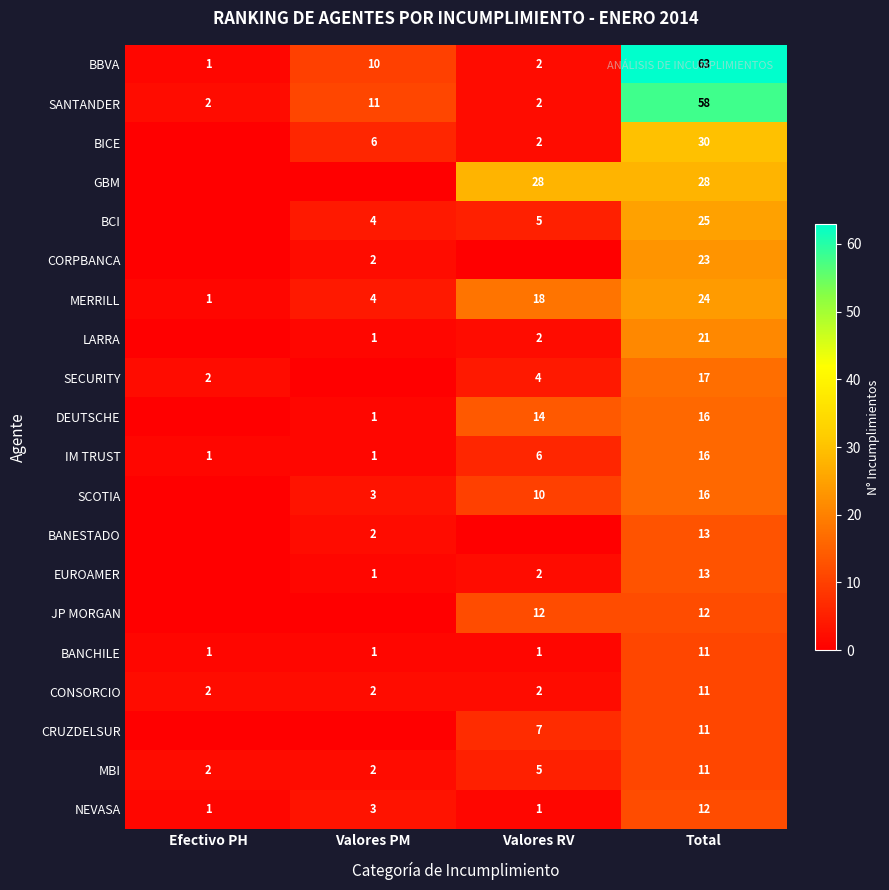

Is the value of NEVASA at Valores PM greater than the value of IM TRUST at Valores PM?

Yes